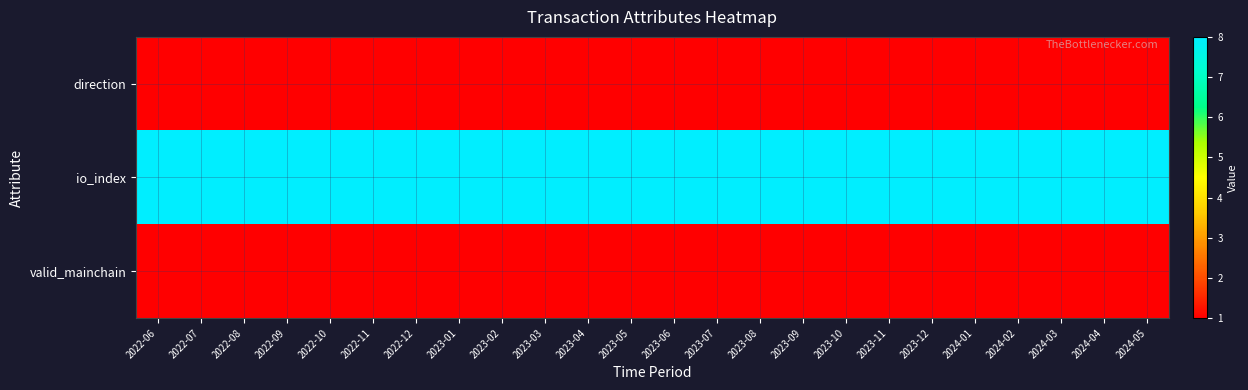

What is the total value across all series at 2023-08?

10